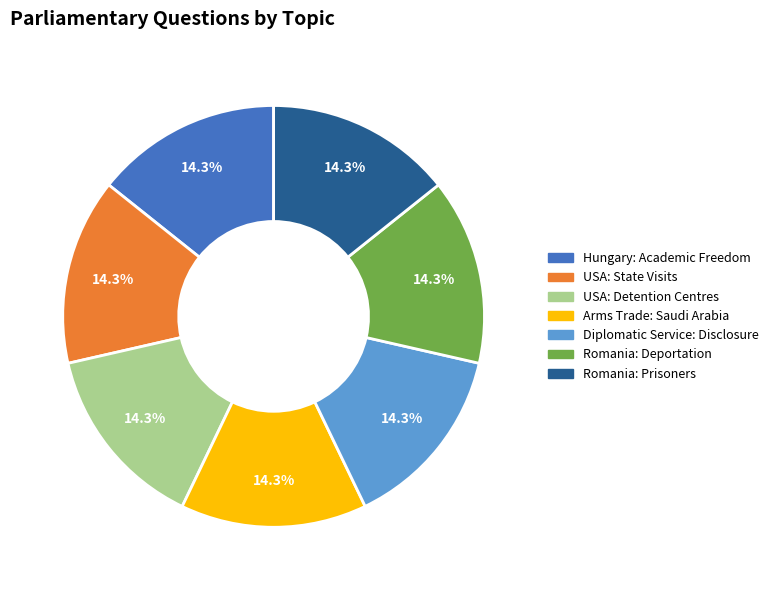

Does Romania: Prisoners represent more than half of the total?

No